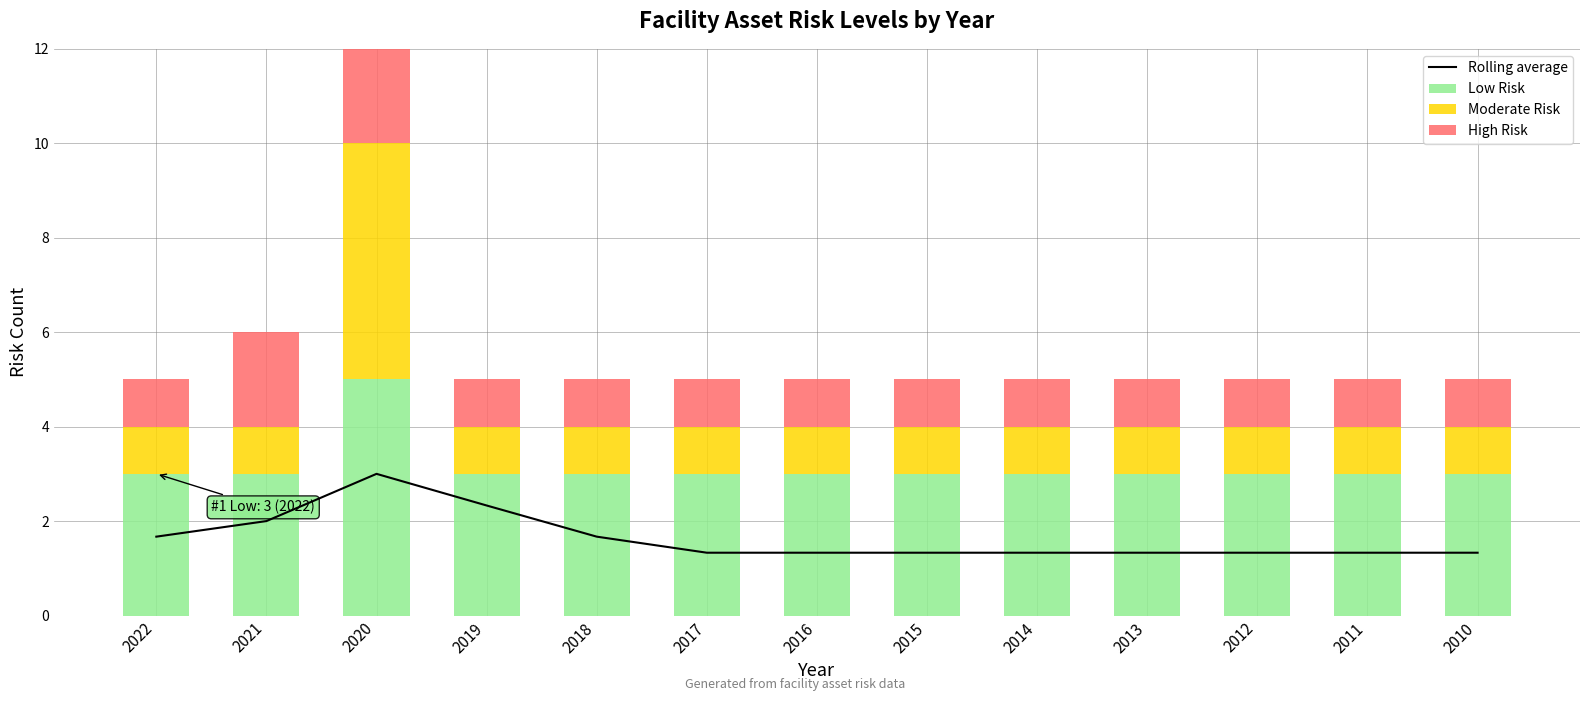

Where is Moderate Risk nearest to the value 3?

2022